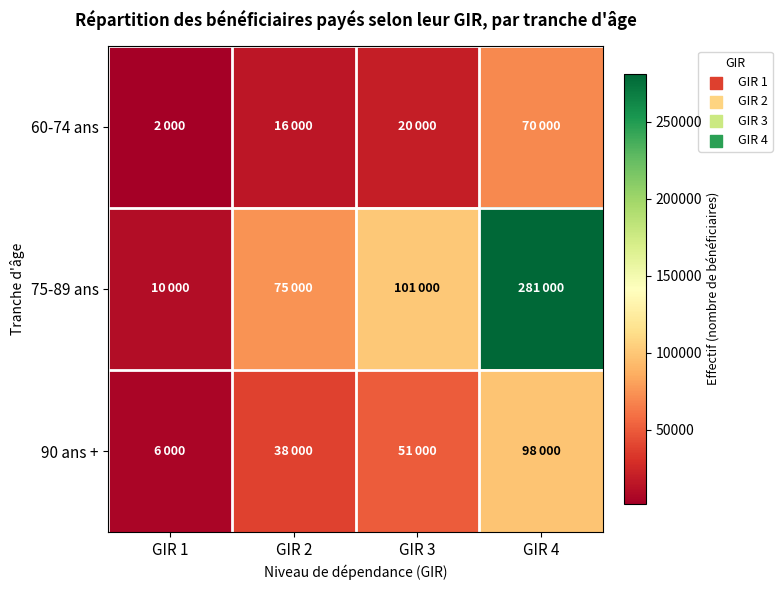

What is the total value across all series at GIR 3?

172000